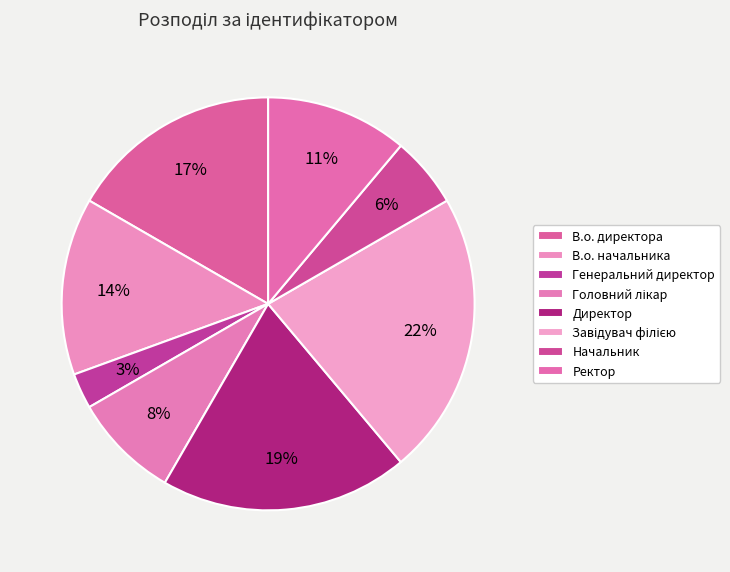

Does Начальник represent more than half of the total?

No